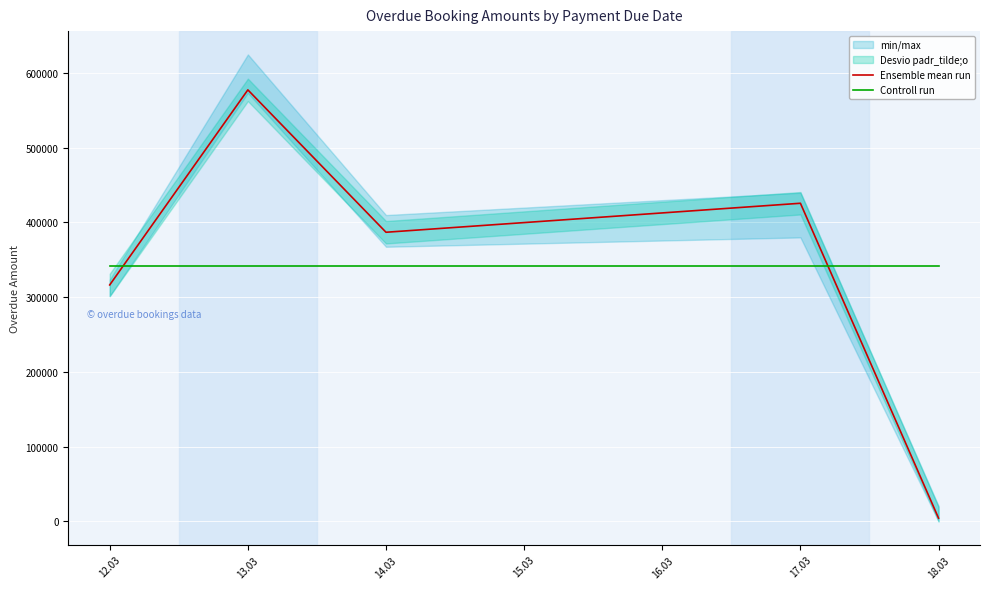

How many lines are shown in the chart?

2